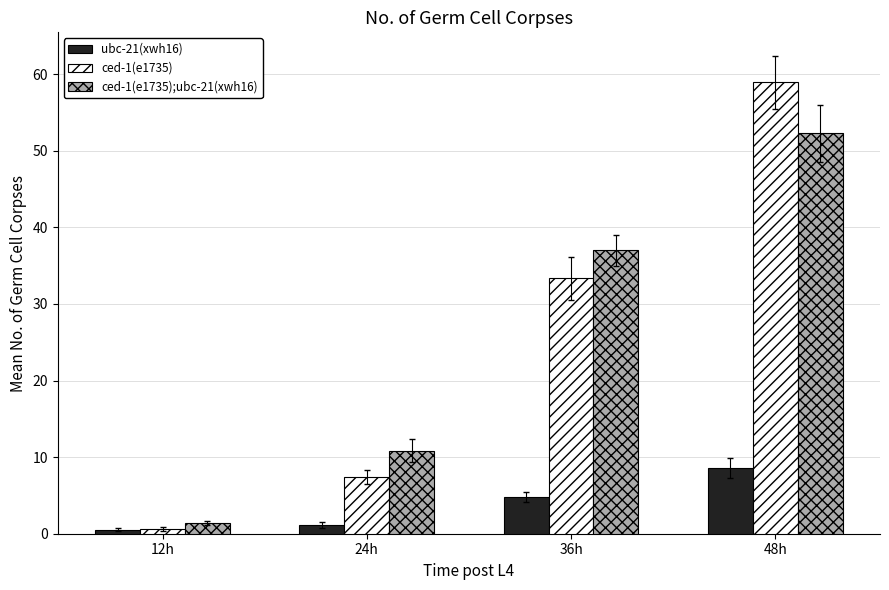

What is the highest value of the ced-1(e1735) series?

58.9